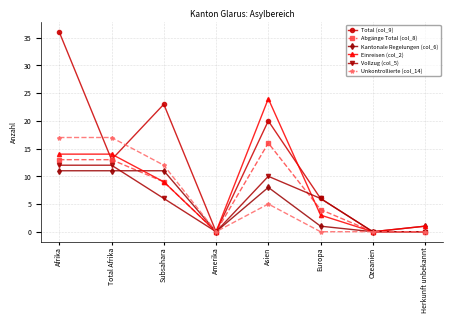

Which label corresponds to the largest value in the chart?

Afrika